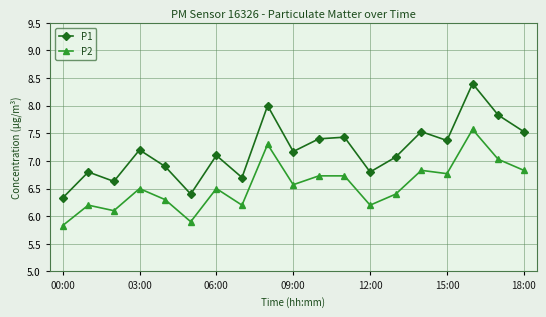

What is the value of the P1 point at the 15th from the left?

7.5